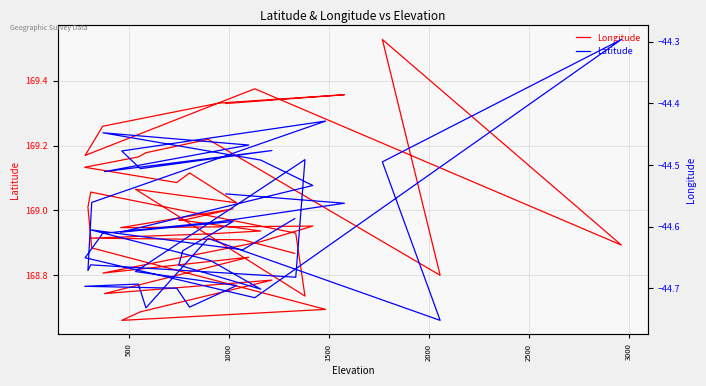

True or false: Longitude and Latitude intersect in this chart.

False